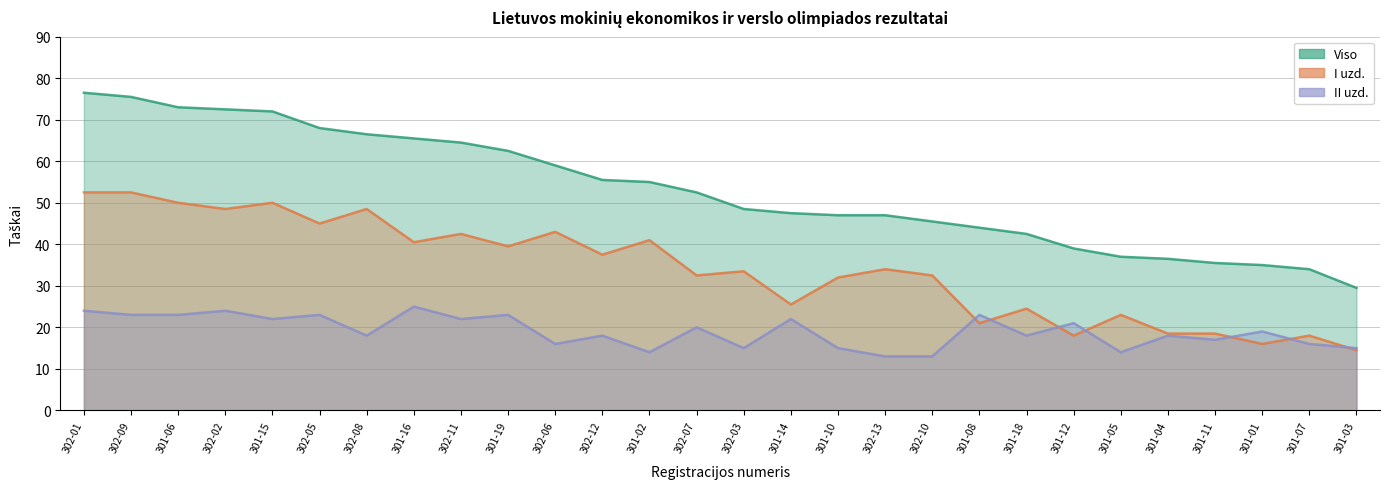

True or false: II uzd. and Viso intersect in this chart.

False